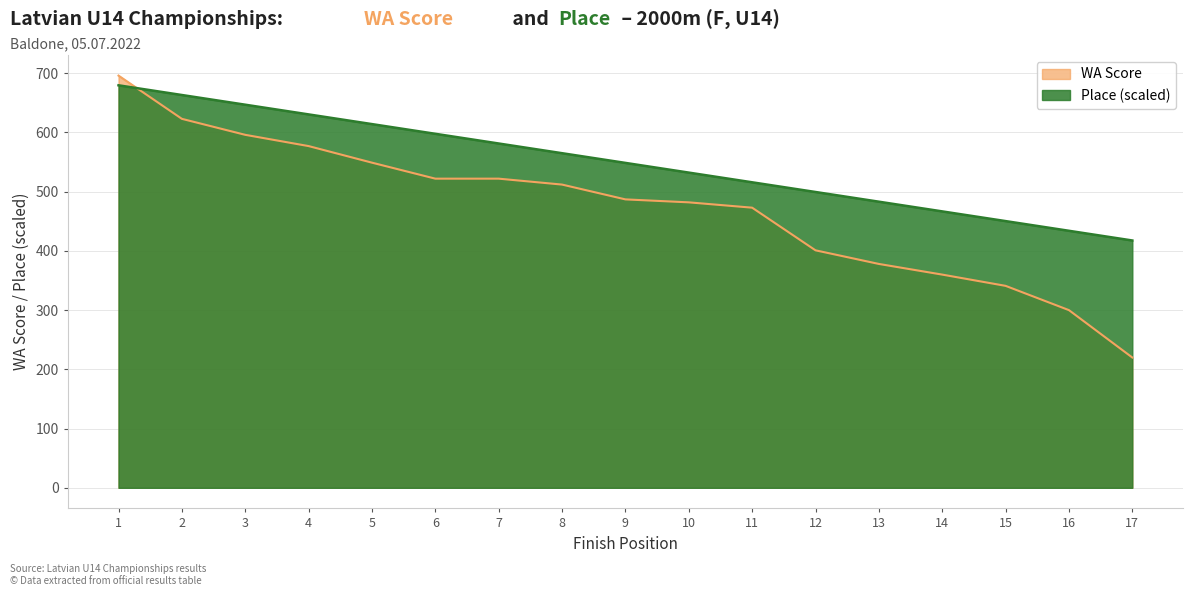

What is the value of the WA Score point at the 6th from the left?

522.0